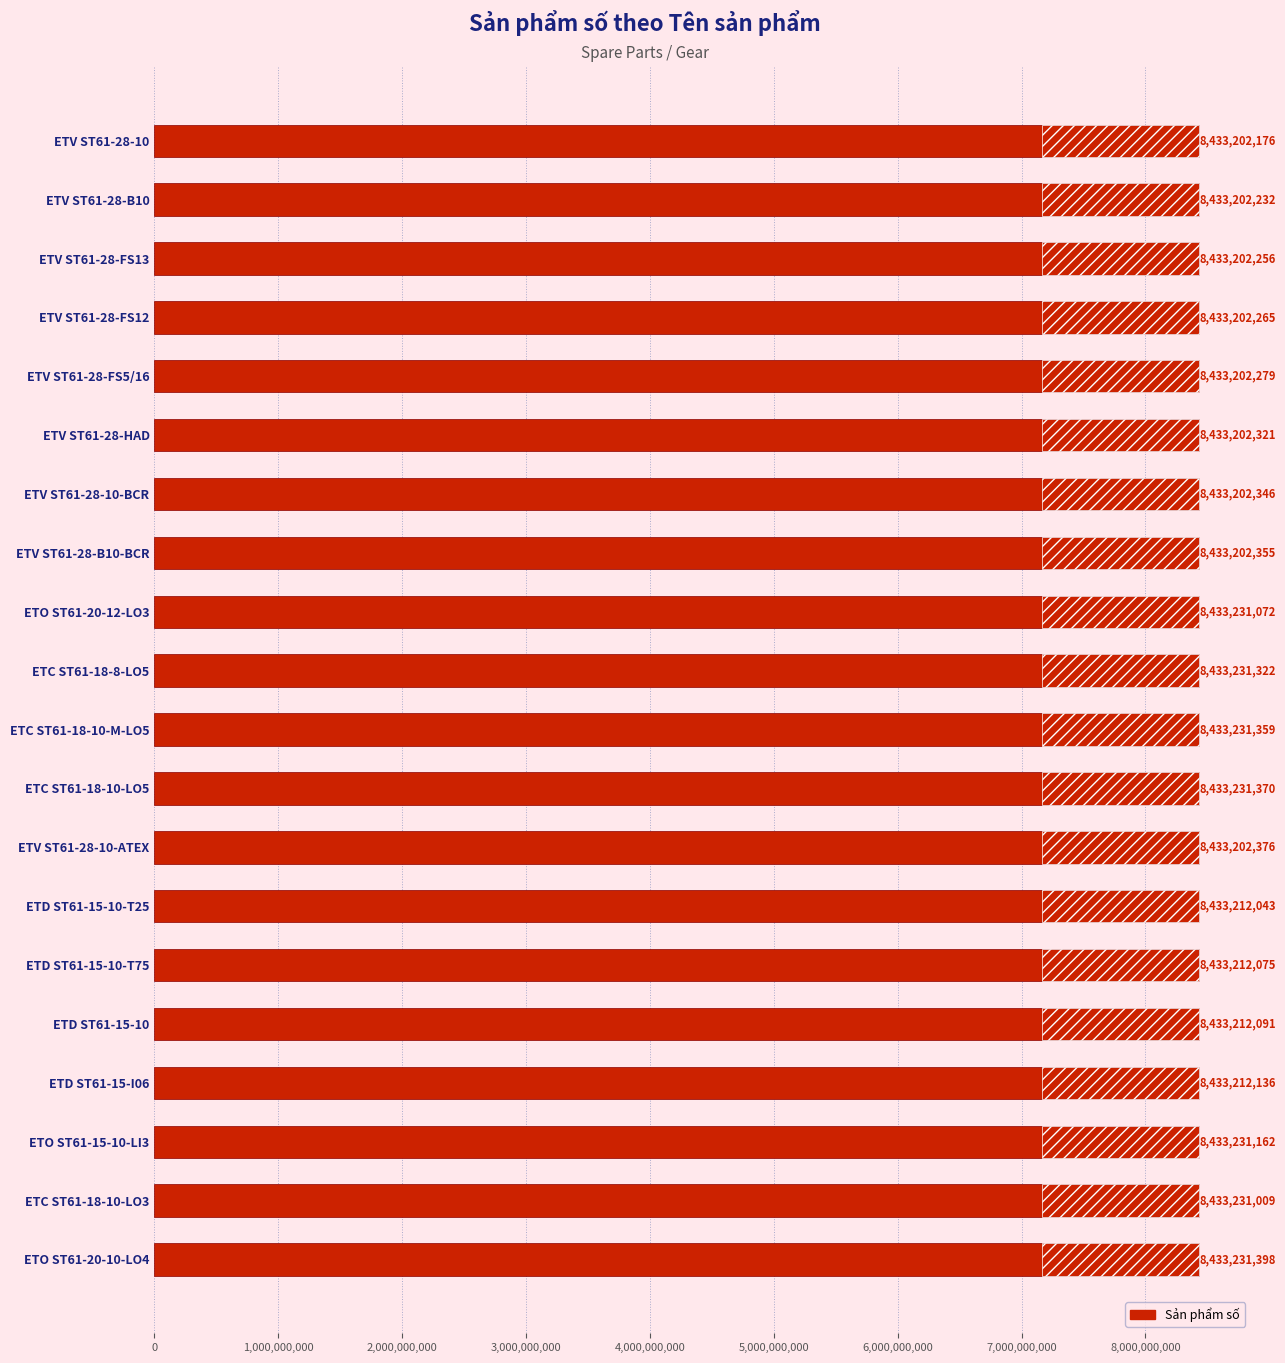

The value at ETD ST61-15-10-T75 is 8433212075. True or false?

True